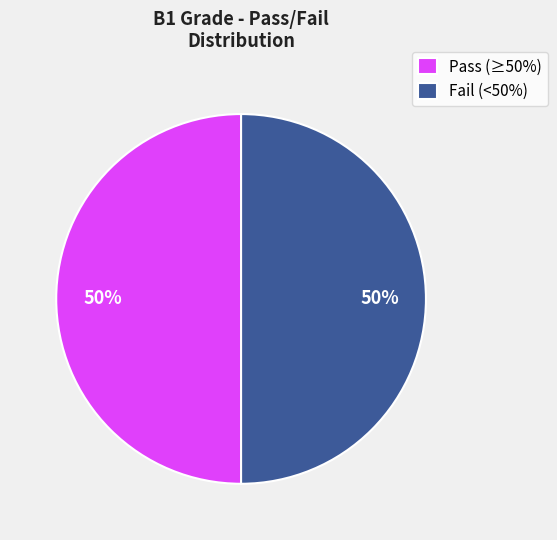

Do Pass (≥50%) and Fail (<50%) together represent more than half of the pie?

Yes